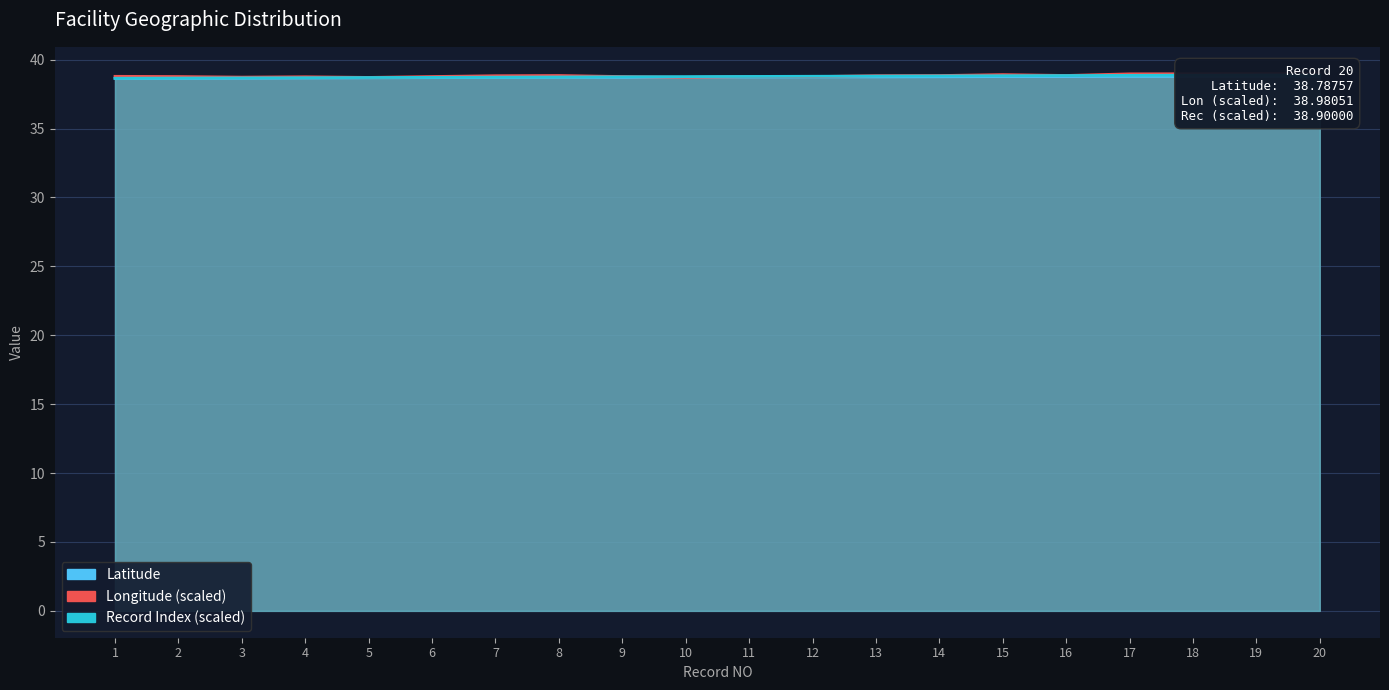

True or false: Record and Latitude intersect in this chart.

False